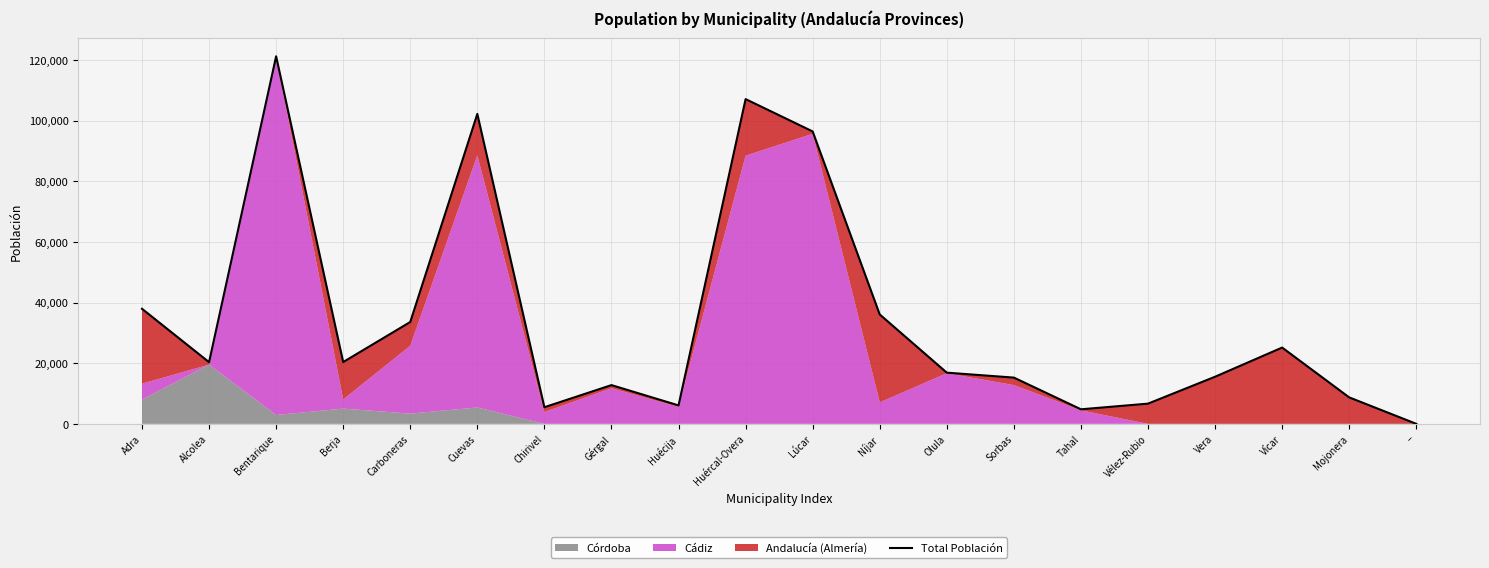

The value at Lúcar is 96414. True or false?

True